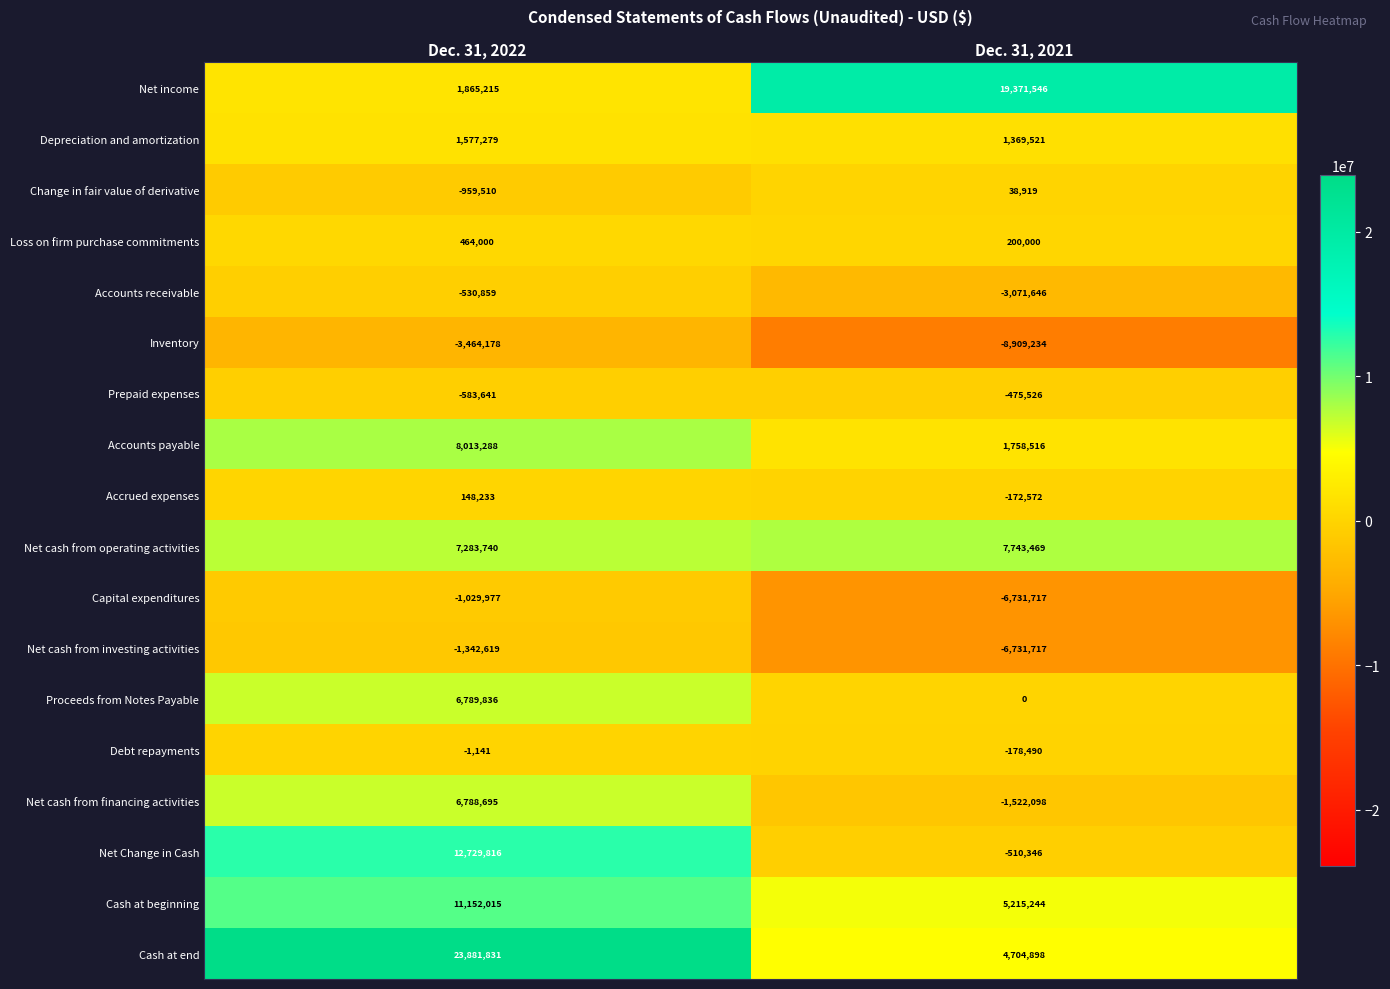

Which series has the largest range (max minus min)?

Cash at end